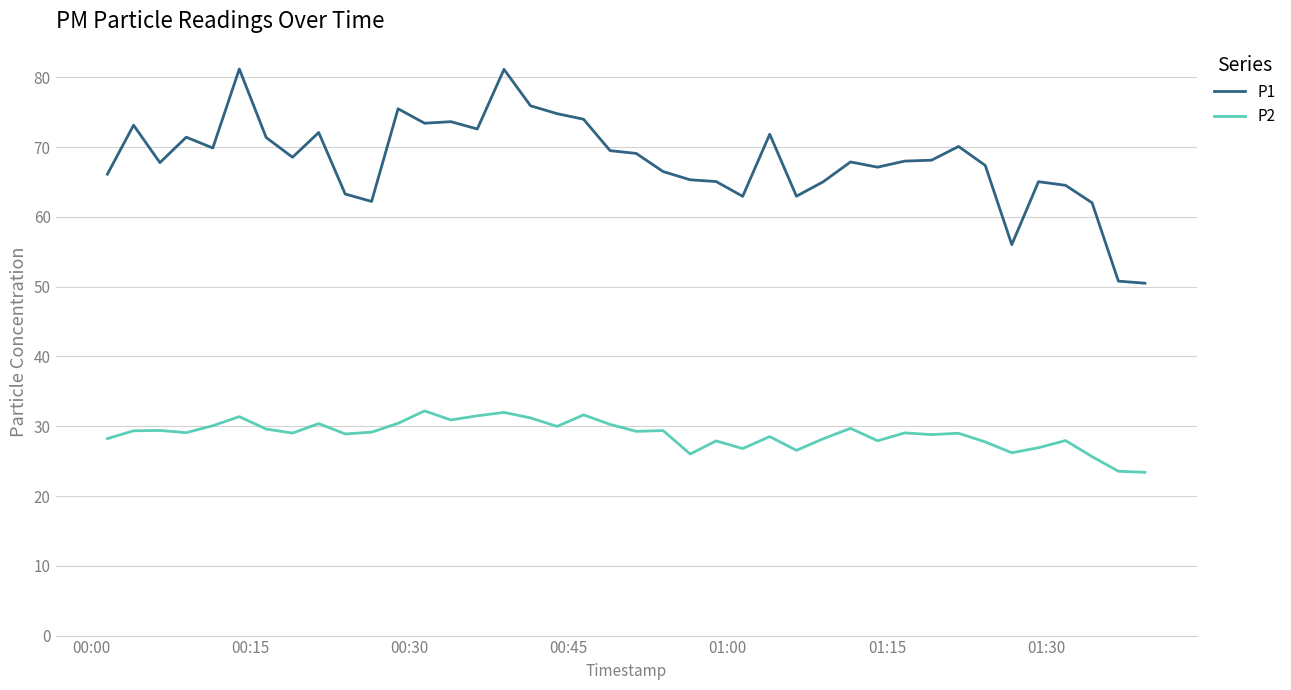

Rank the series by their average value, from lowest to highest.

P2, P1